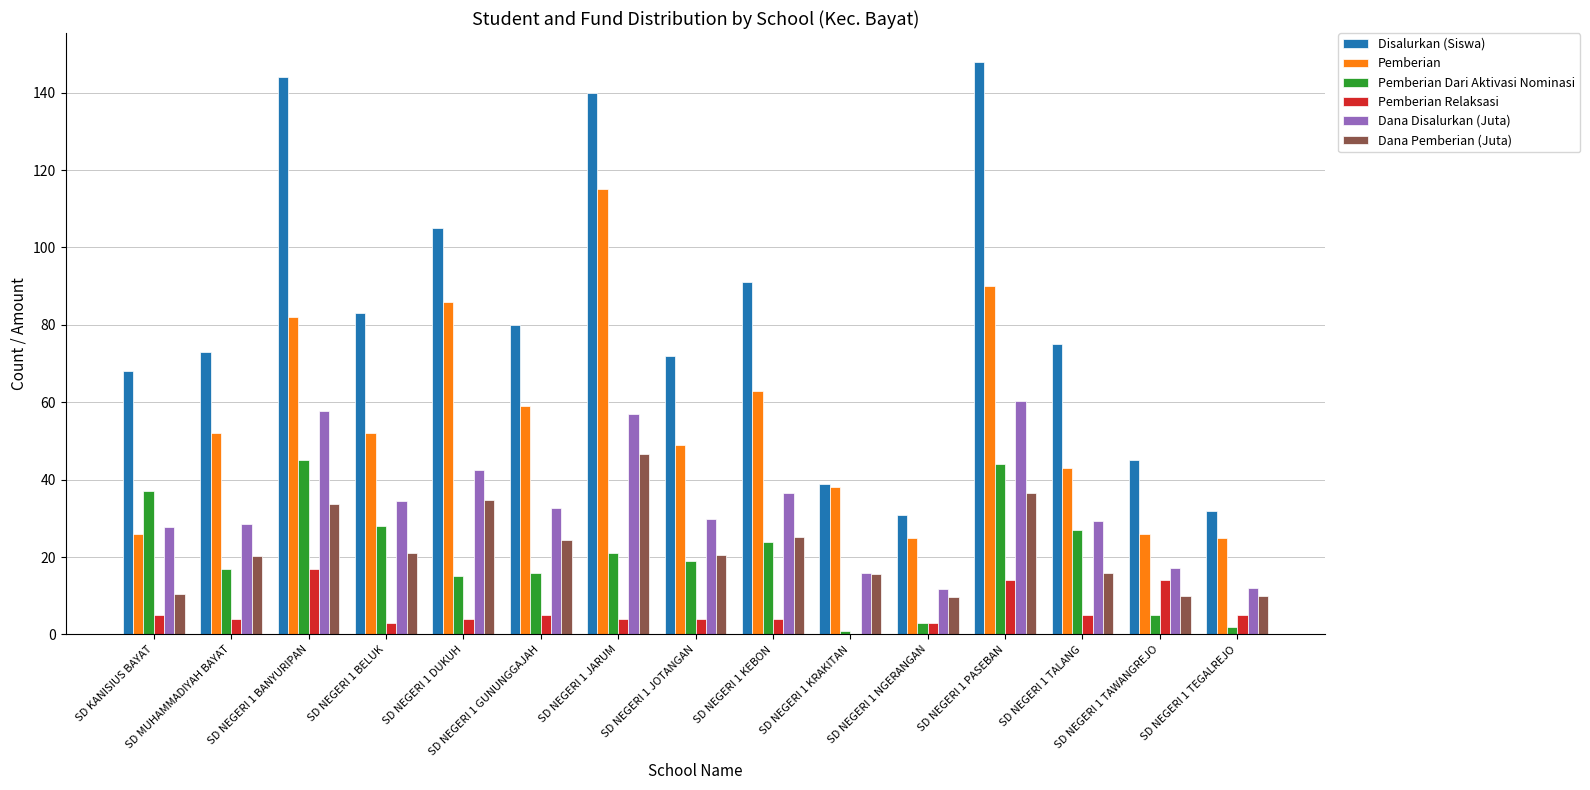

How many distinct data groups are displayed?

6